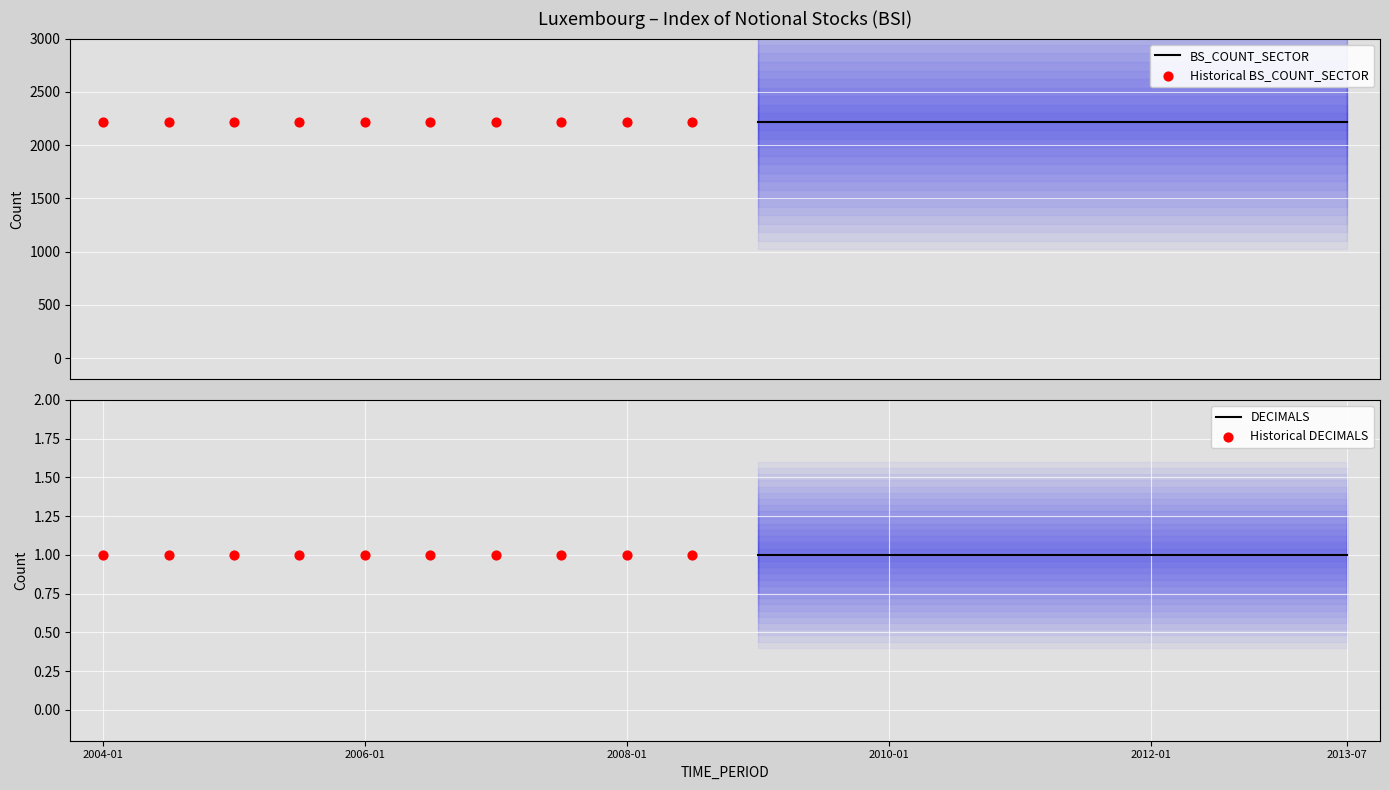

Which series has the largest Y range (max minus min)?

BS_COUNT_SECTOR